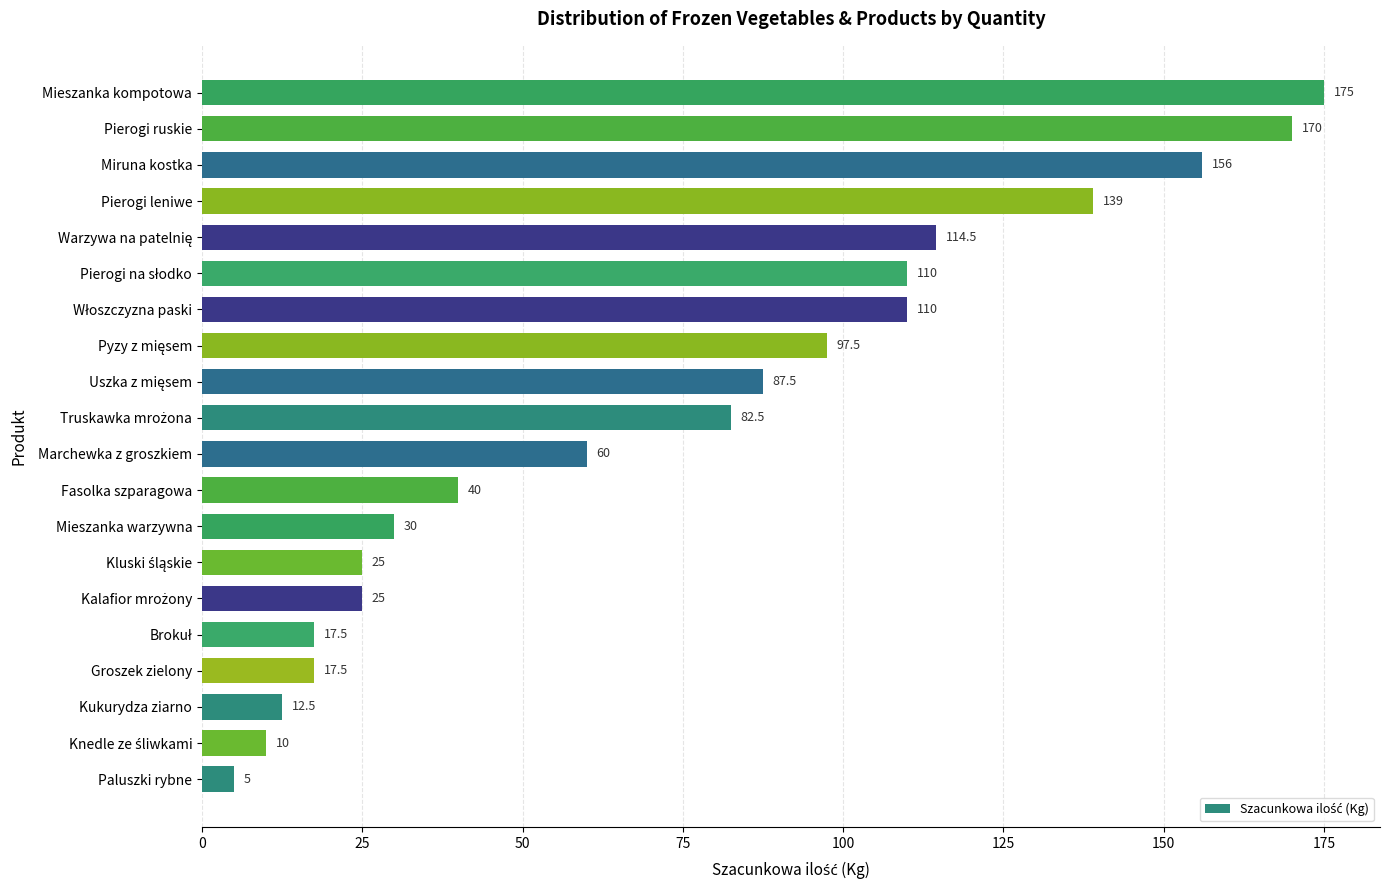

Read the value at Kukurydza ziarno.

12.5